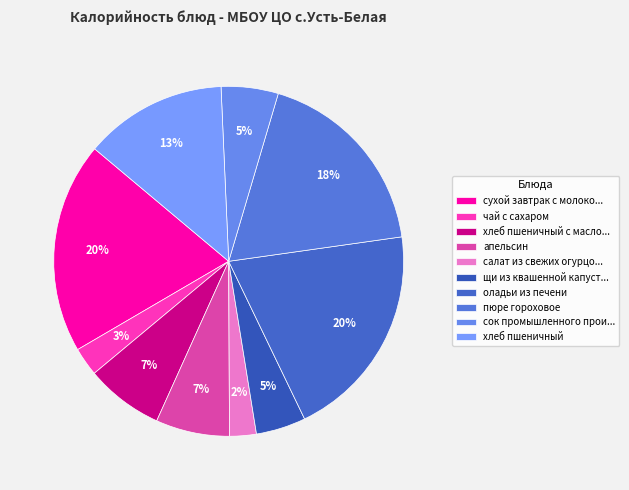

Does пюре гороховое represent more than half of the total?

No